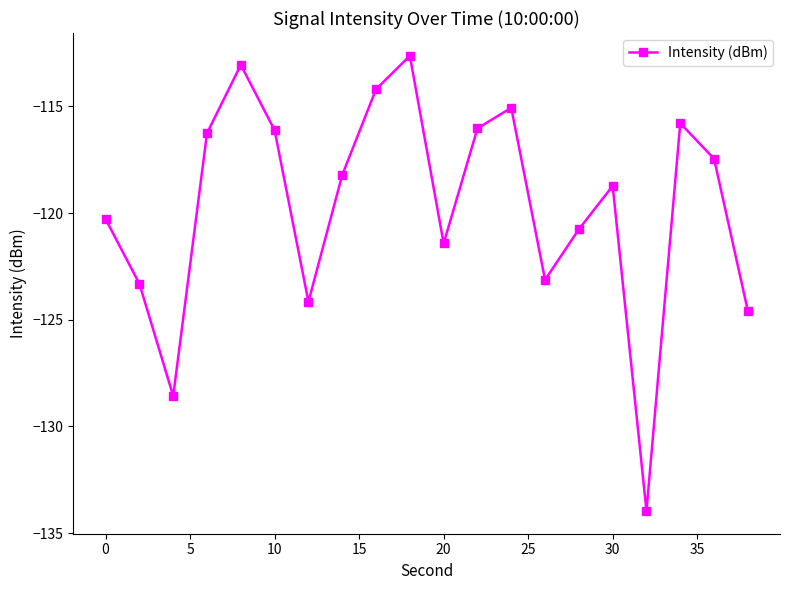

How many points are lower than both their immediate neighbors (excluding endpoints)?

5